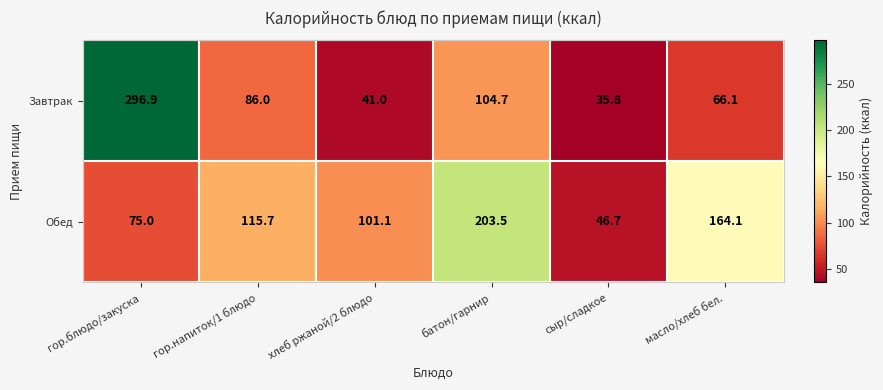

Read the Завтрак value at масло/хлеб бел..

66.1